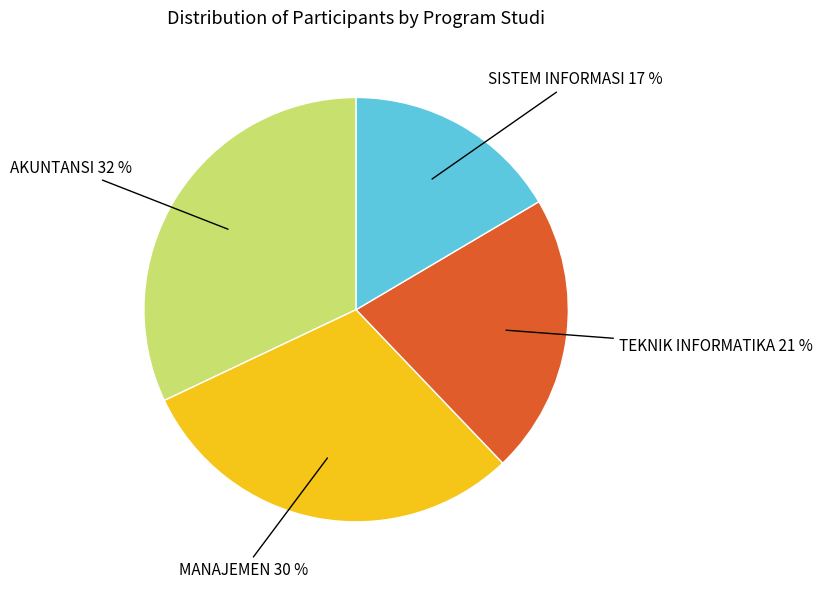

Is there any slice that represents more than half of the pie?

No